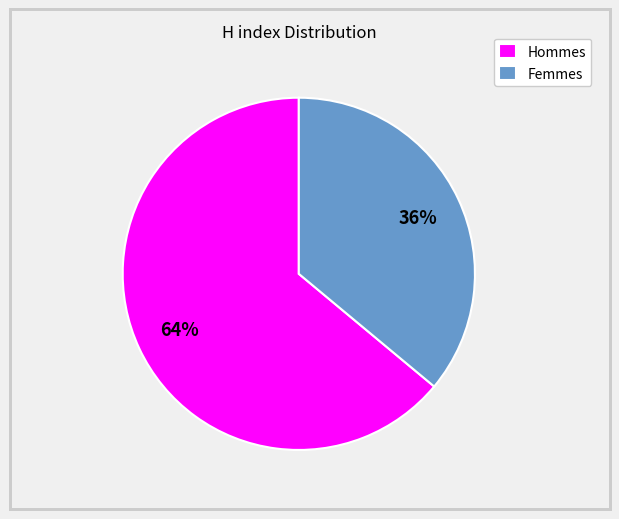

Is Hommes the majority of the pie?

Yes